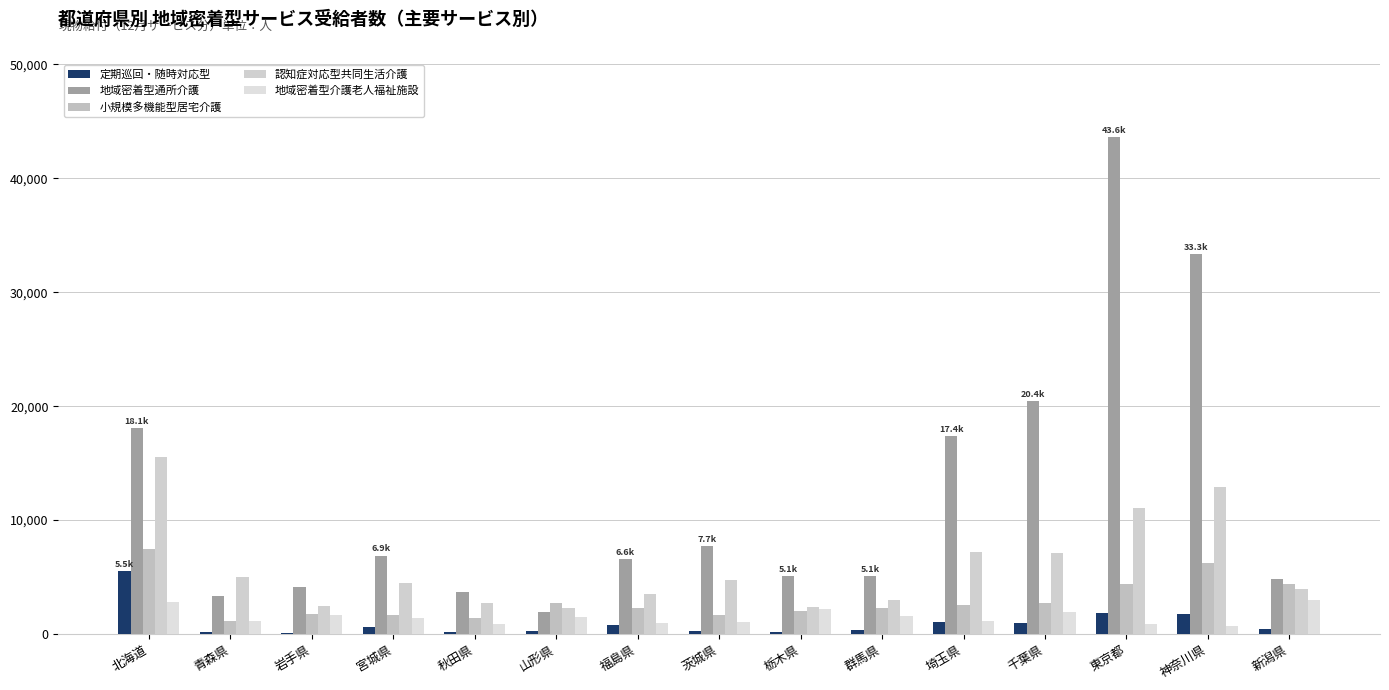

What are all the series names shown in the legend?

定期巡回・随時対応型, 地域密着型通所介護, 小規模多機能型居宅介護, 認知症対応型共同生活介護, 地域密着型介護老人福祉施設